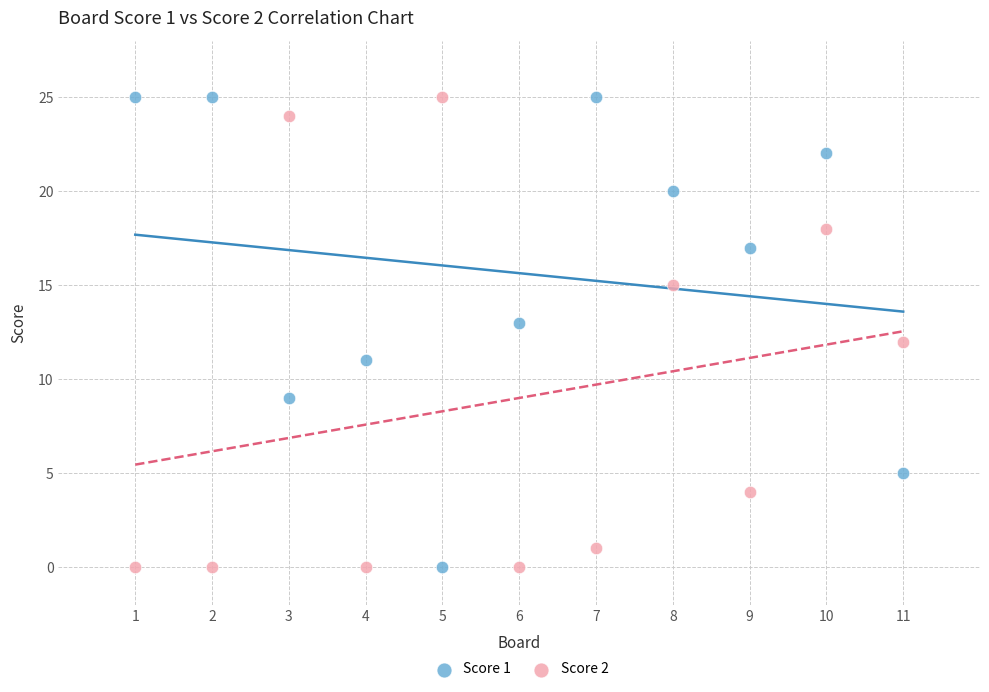

Across all data points, what is the range of X values (max minus min)?

10